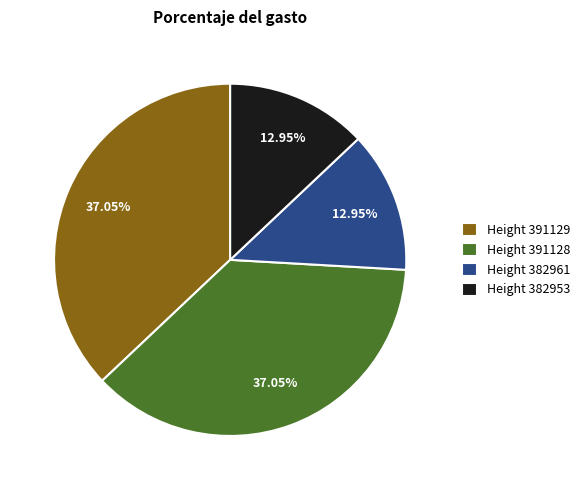

Approximately how many times larger is the value at Height 391129 compared to Height 391128?

1.0